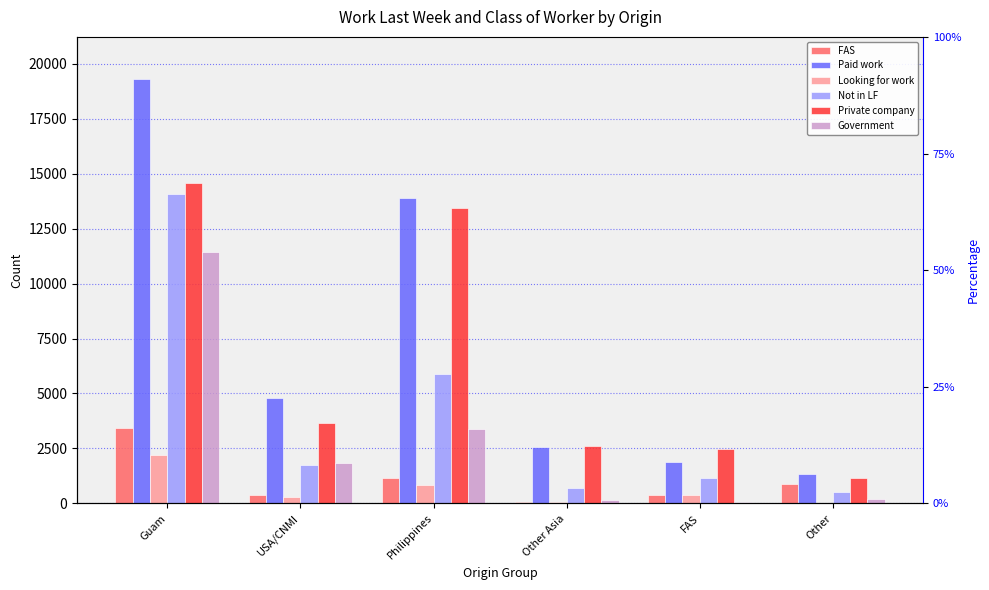

Count the number of data series in this chart.

6